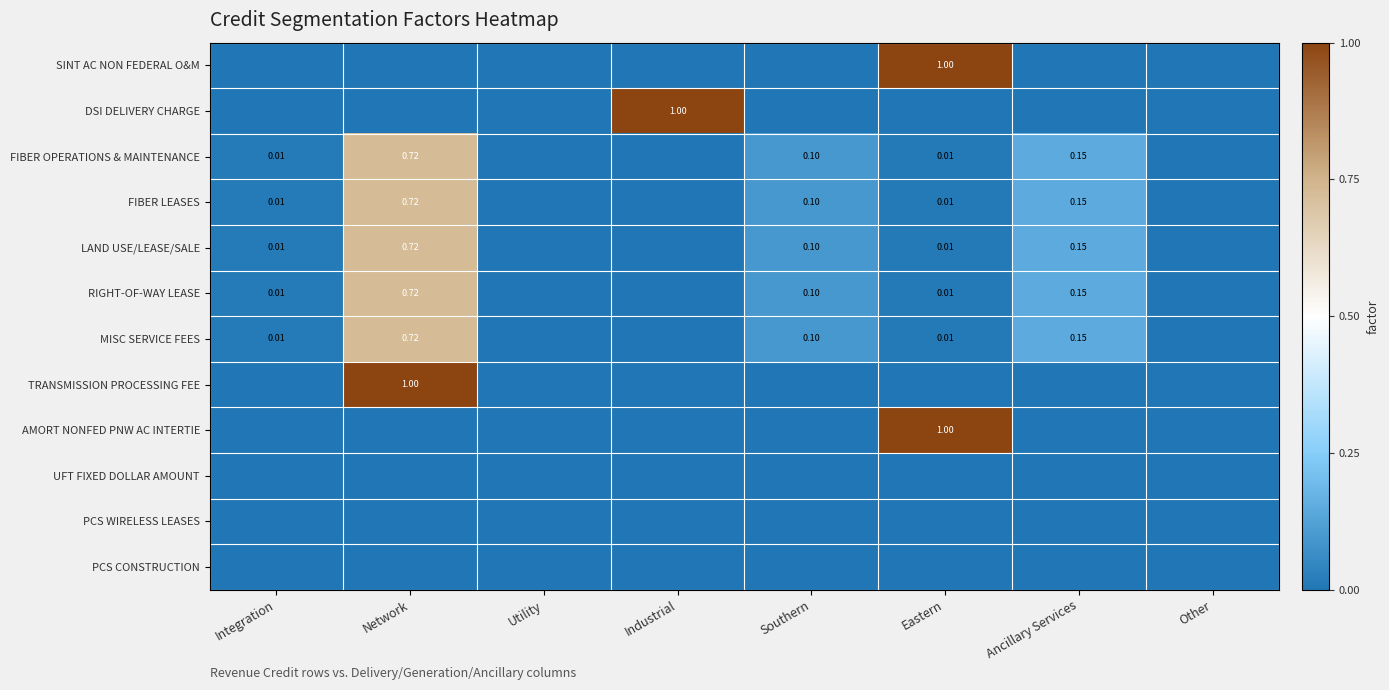

True or false: DSI DELIVERY CHARGE has a value of -0.7 at Ancillary Services.

False